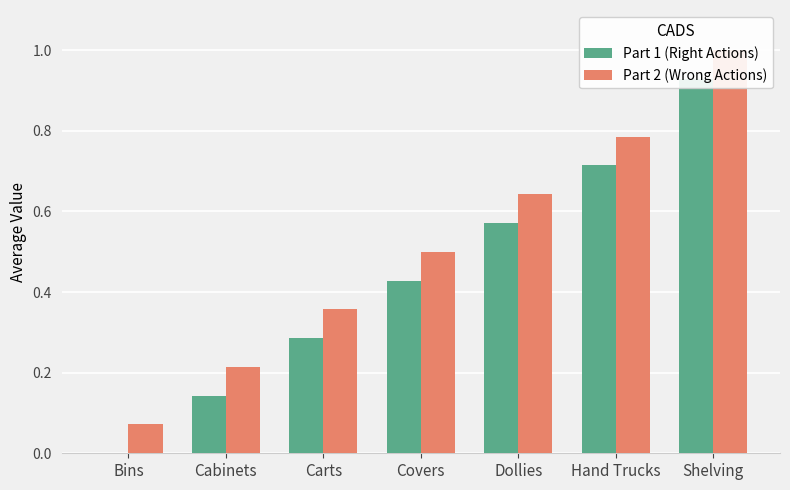

Reading right to left, transcribe all the data shown in this chart.

Part 1 (Right Actions): Shelving=0.9	Hand Trucks=0.7	Dollies=0.6	Covers=0.4	Carts=0.3	Cabinets=0.1	Bins=0.0
Part 2 (Wrong Actions): Shelving=1.0	Hand Trucks=0.8	Dollies=0.6	Covers=0.5	Carts=0.4	Cabinets=0.2	Bins=0.1